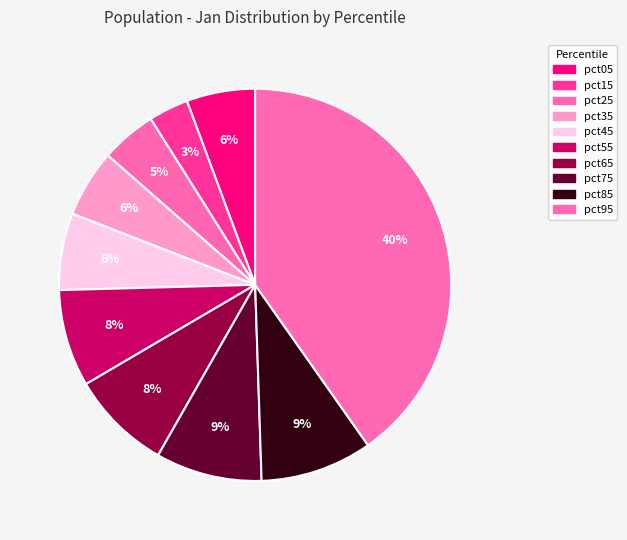

Which slice is the largest?

pct95